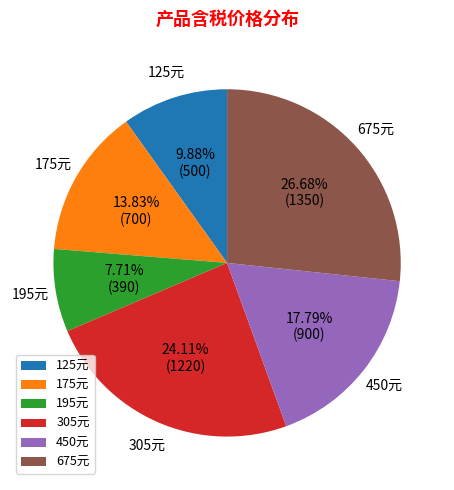

Approximately how many times larger is the value at 450元 compared to 195元?

2.3